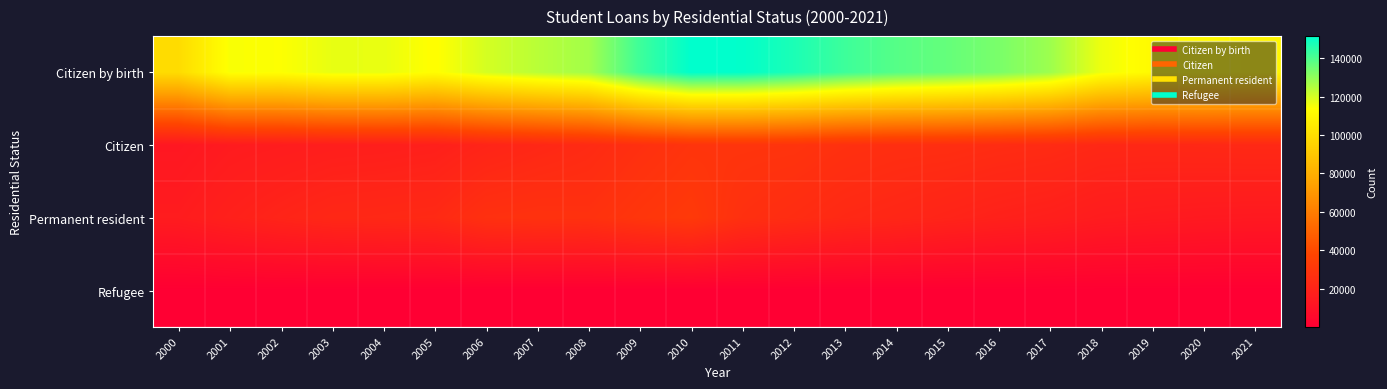

Rank the series at 2013 from highest to lowest value.

Citizen by birth, Citizen, Permanent resident, Refugee